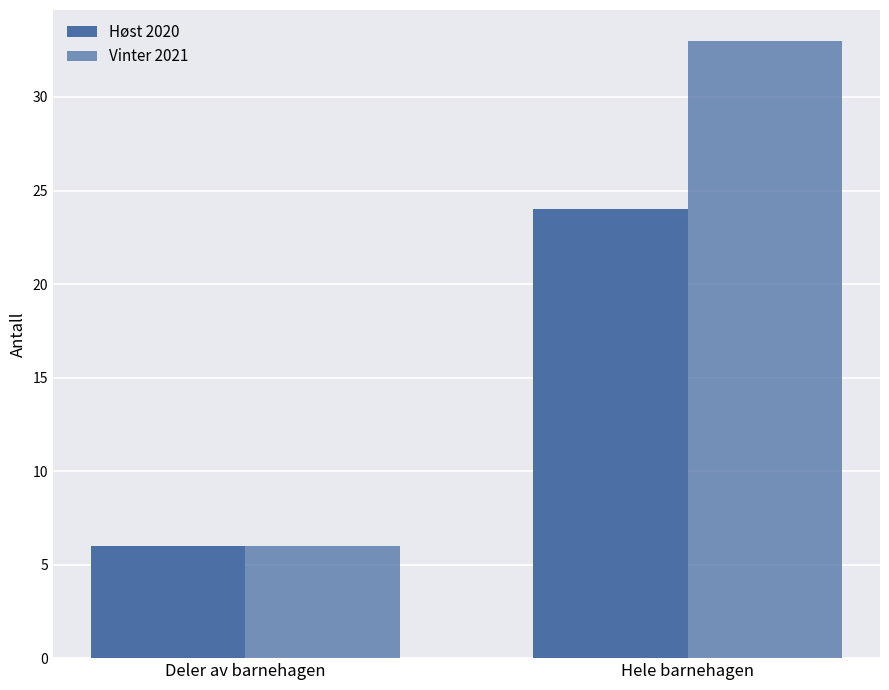

How many bars are there in each group?

2